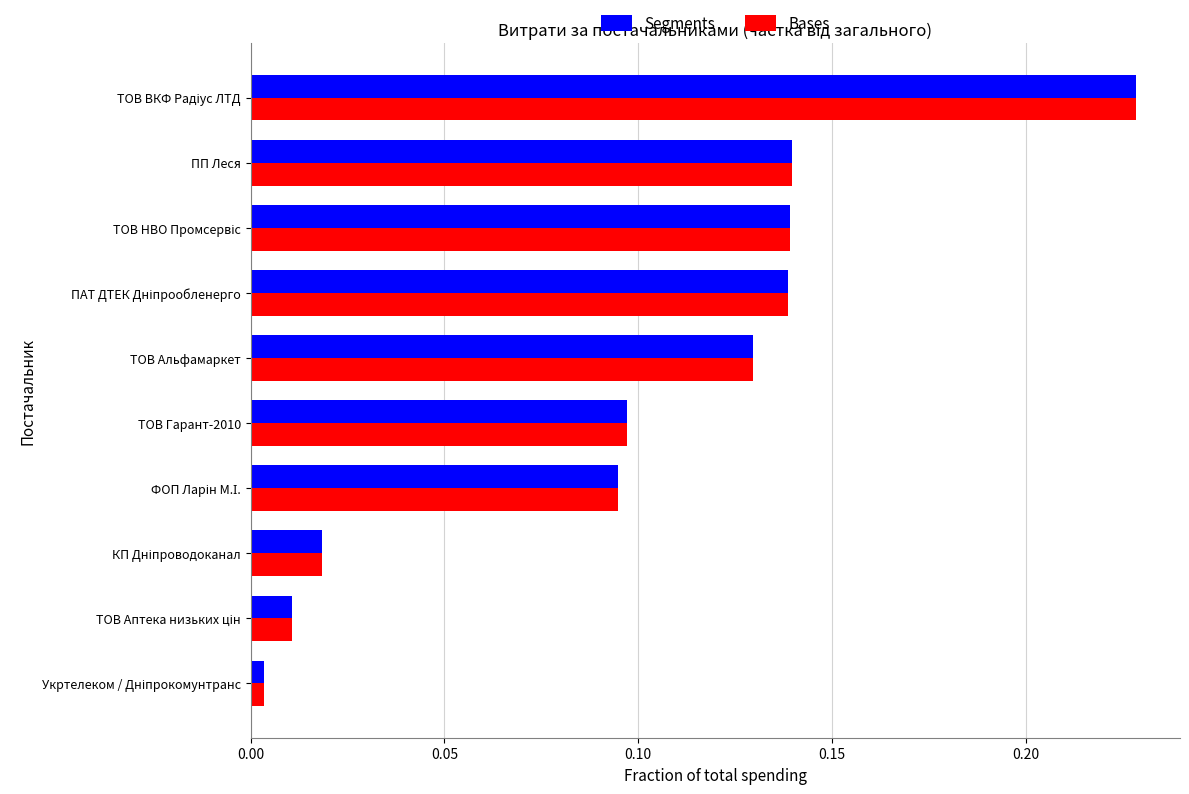

What is the sum of all Segments values?

1.0